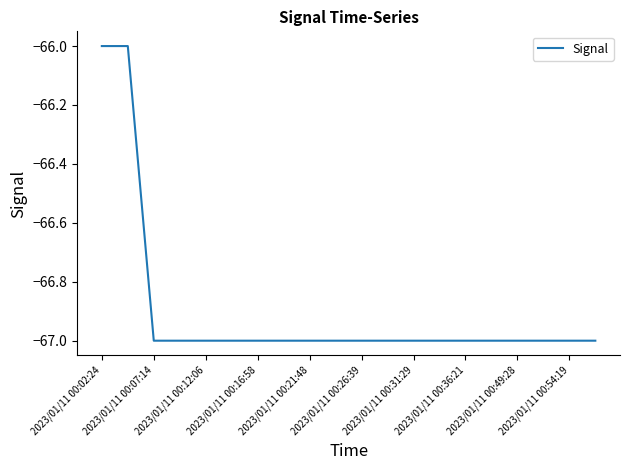

Count the number of data series in this chart.

1